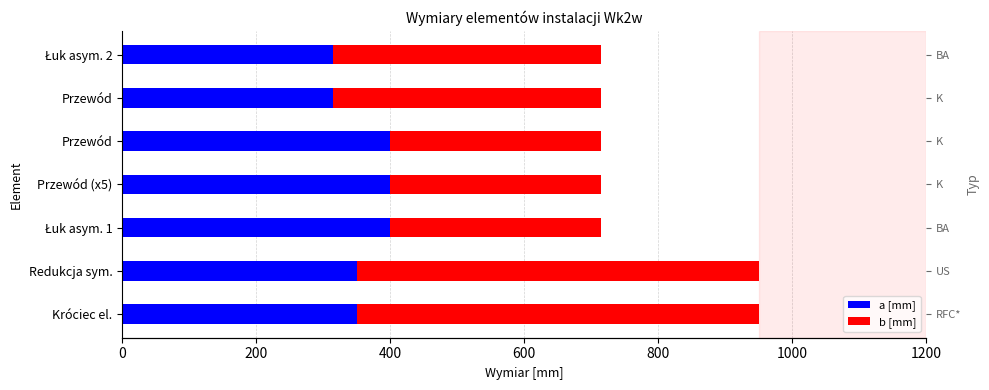

What is the sum of all a [mm] values?

2530